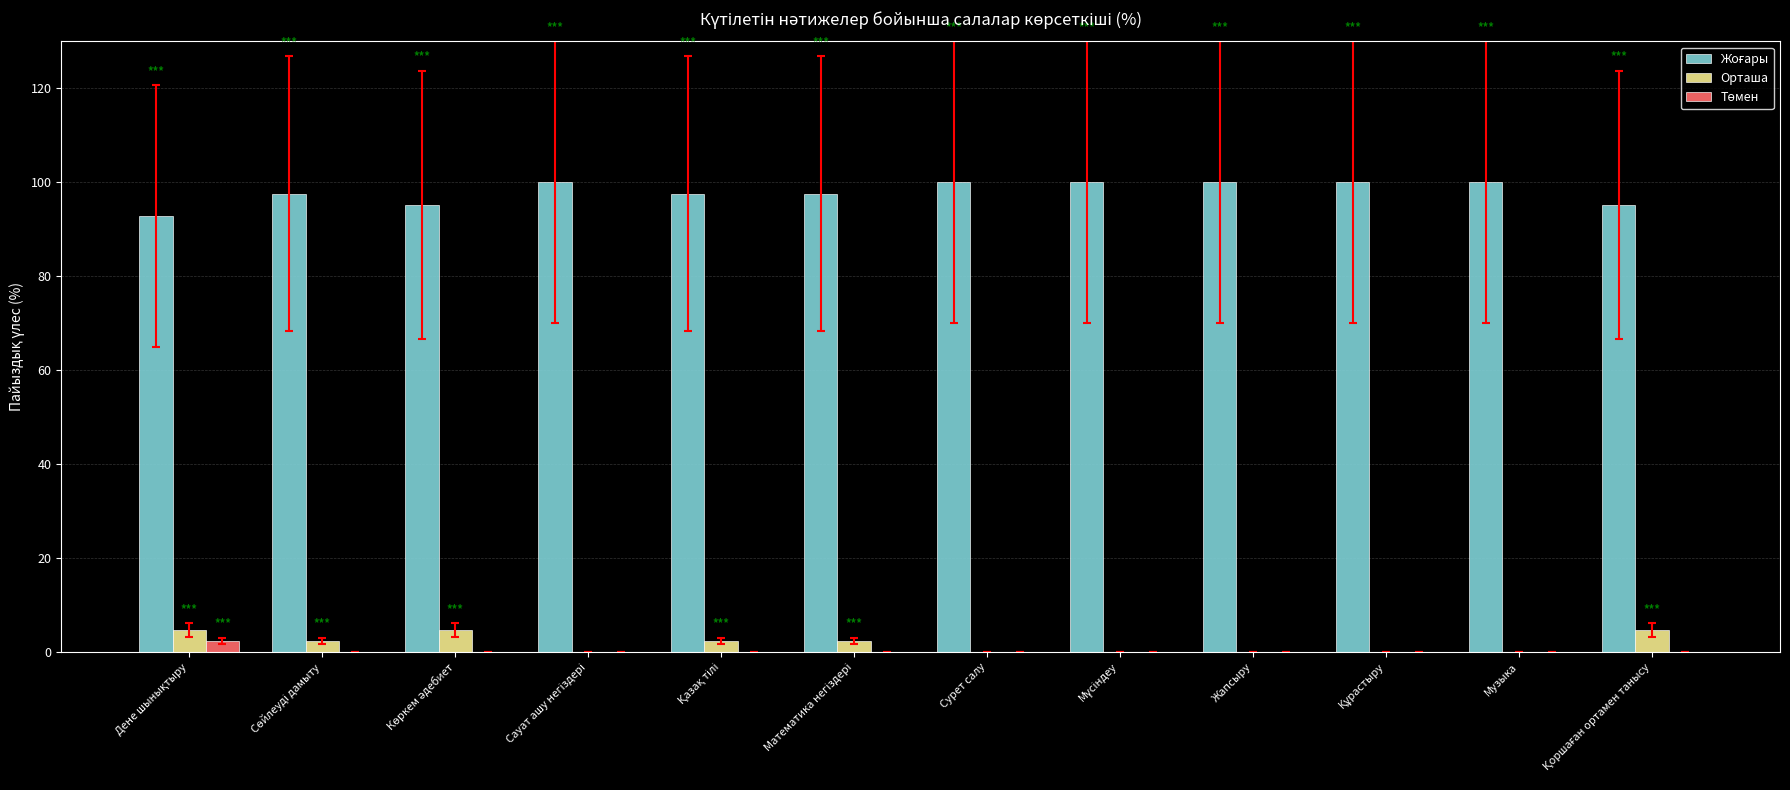

How many values in the Орташа series exceed 2?

6